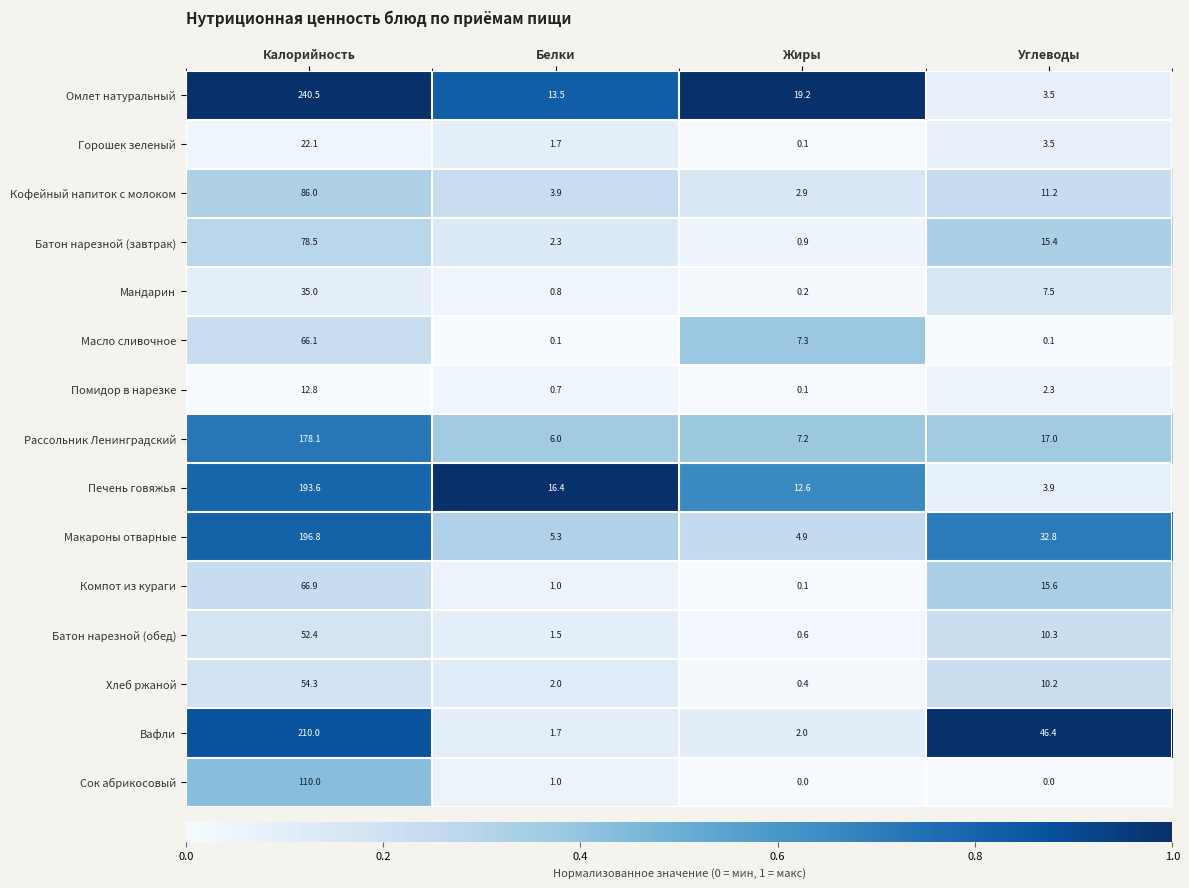

Which series has the largest total across all categories?

Омлет натуральный